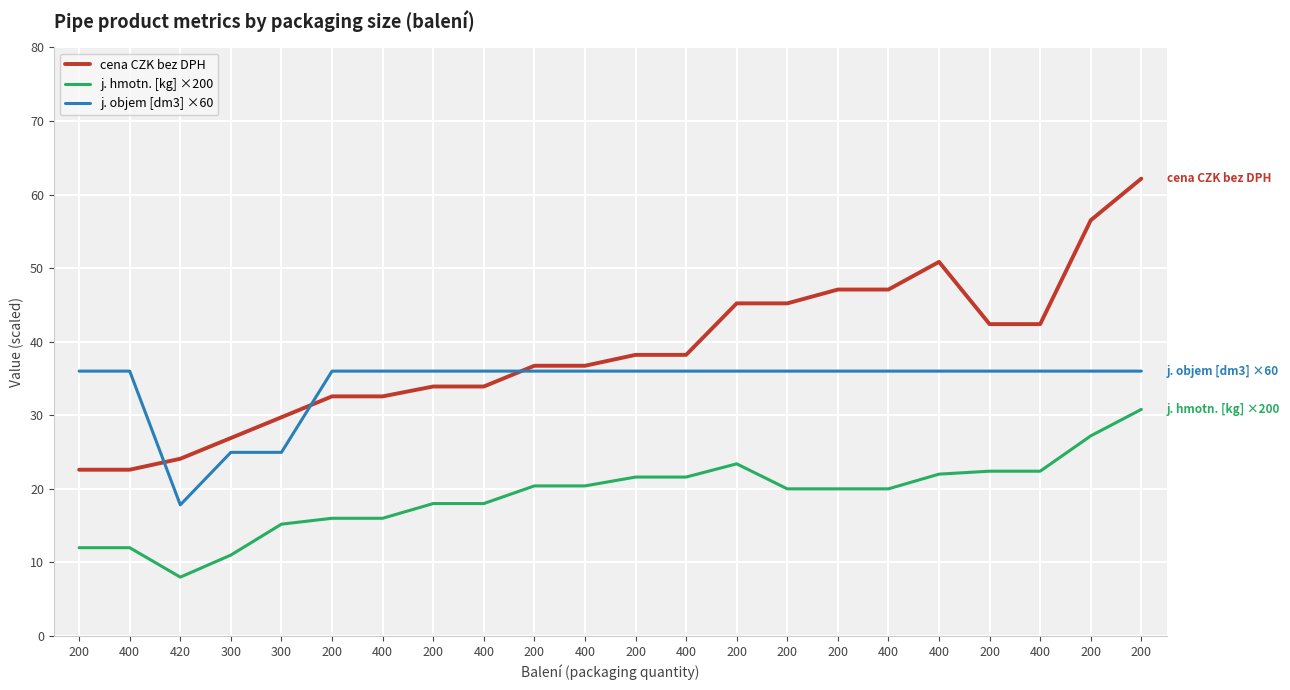

Between 400 and 400, which is larger?

400